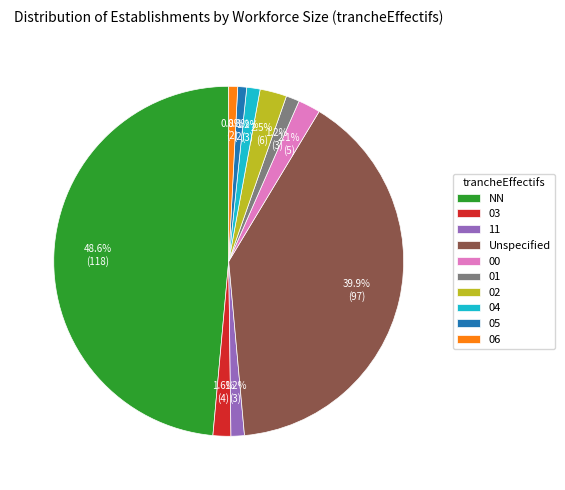

Count the number of slices in the pie.

10